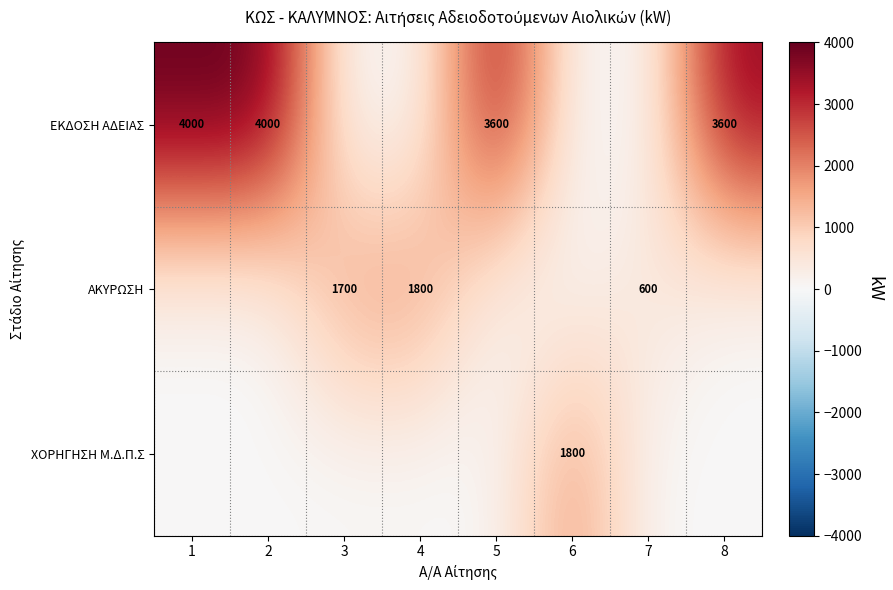

Is it true that ΑΚΥΡΩΣΗ equals 1800 at 4?

True